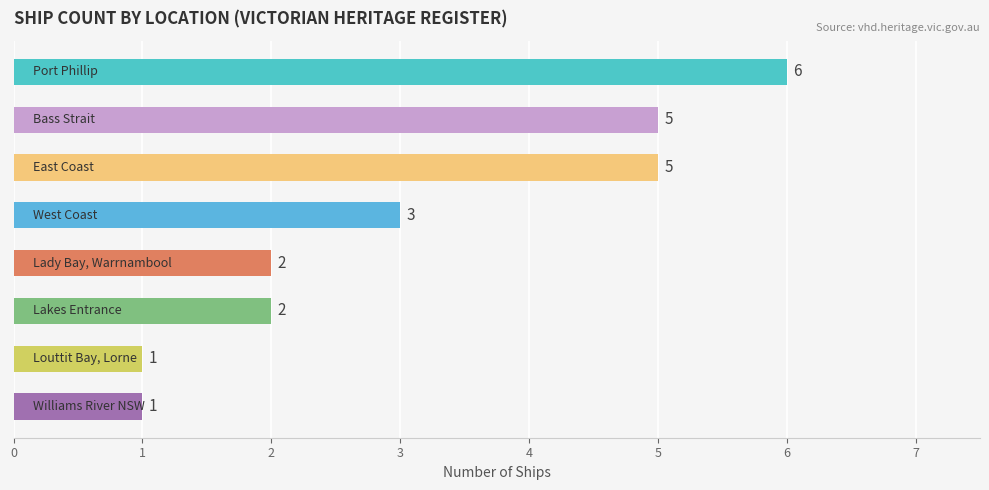

How many bars are there in total?

8